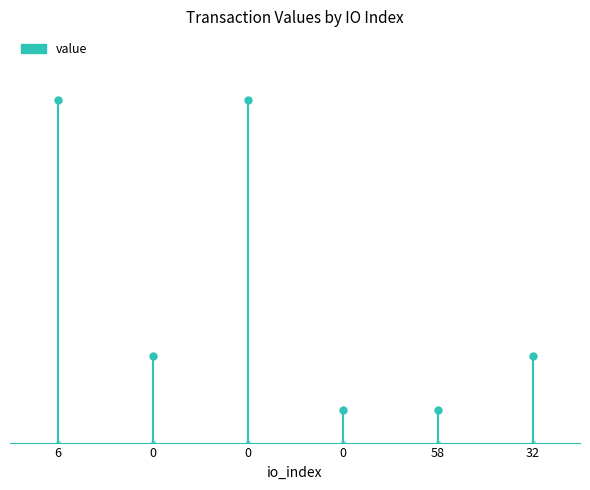

Does the chart have visible grid lines?

No